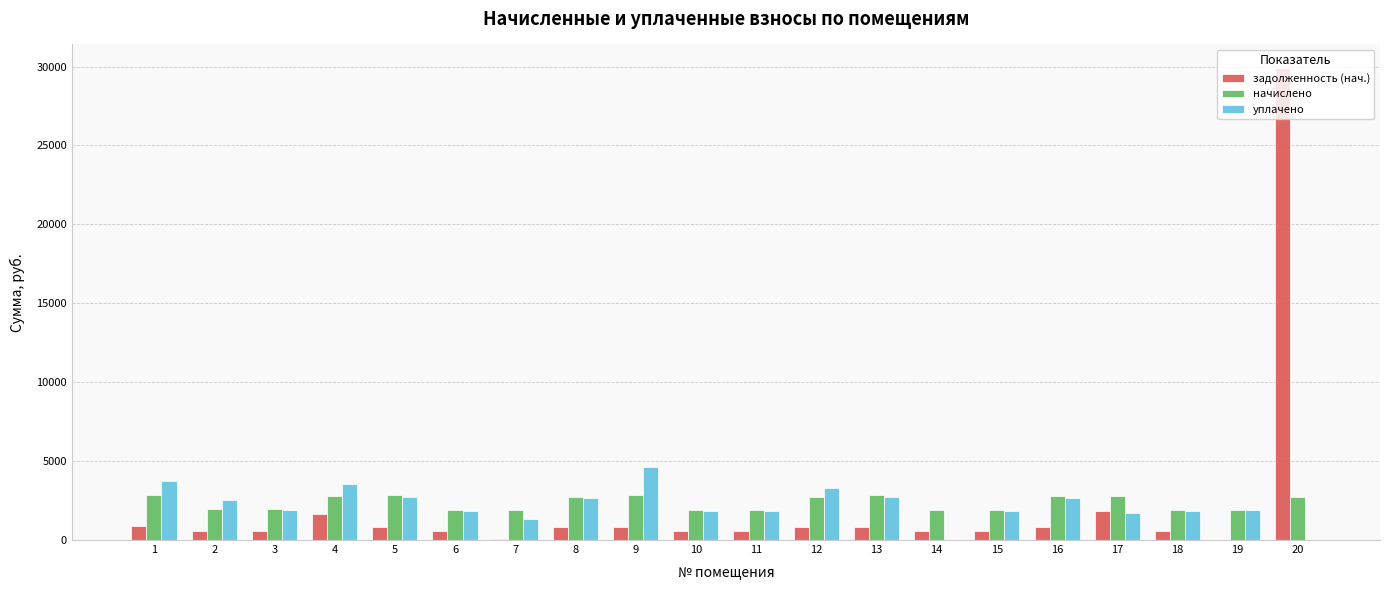

At which label does начислено first exceed 2725?

1